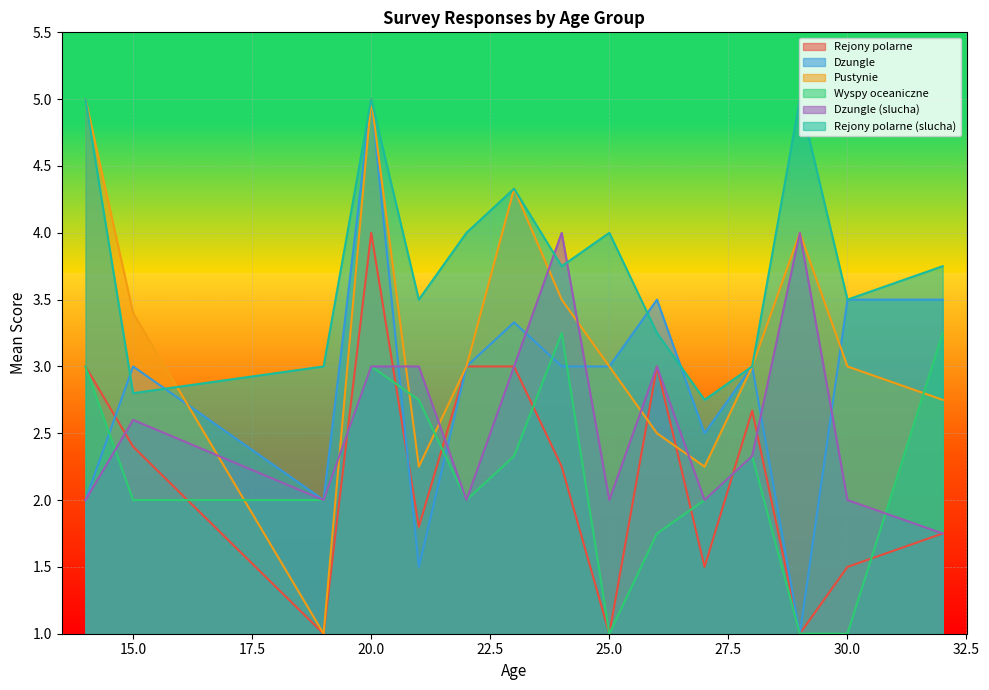

How many lines are shown in the chart?

6